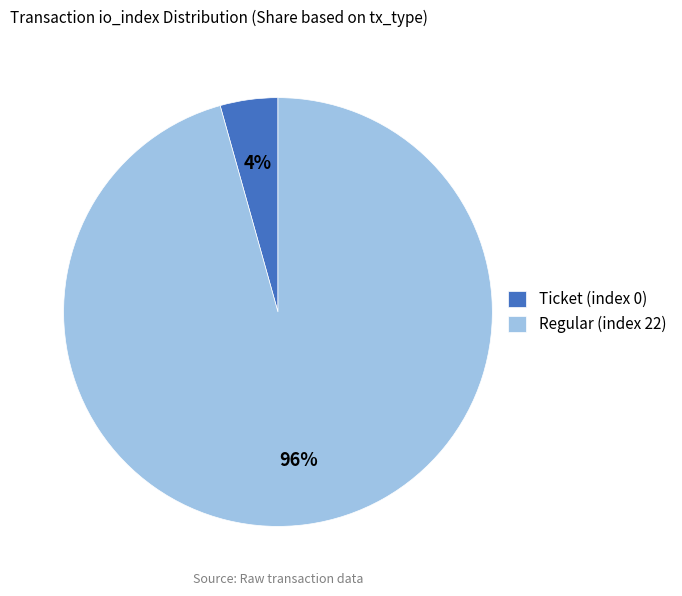

Does Regular (index 22) account for over 50% of the chart?

Yes